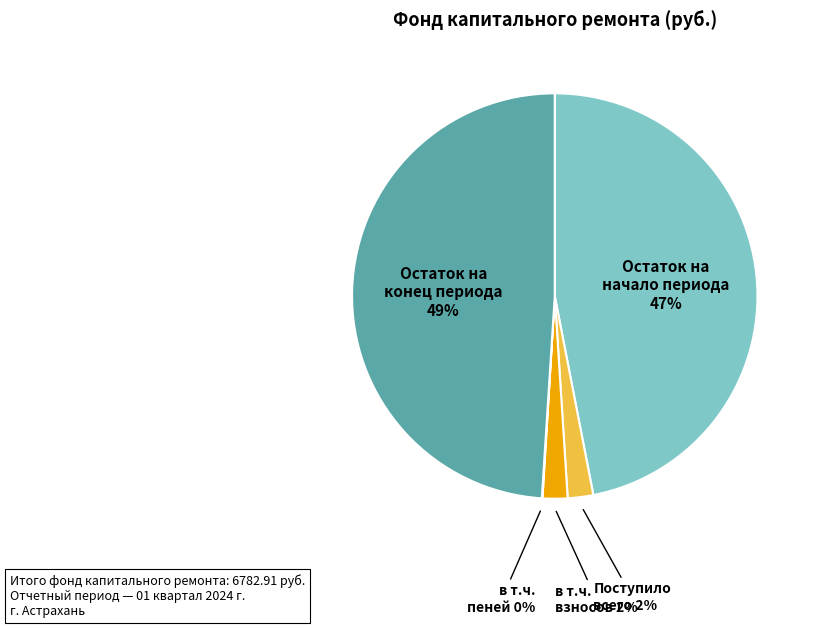

To the nearest percent, what is the average slice percentage?

20%